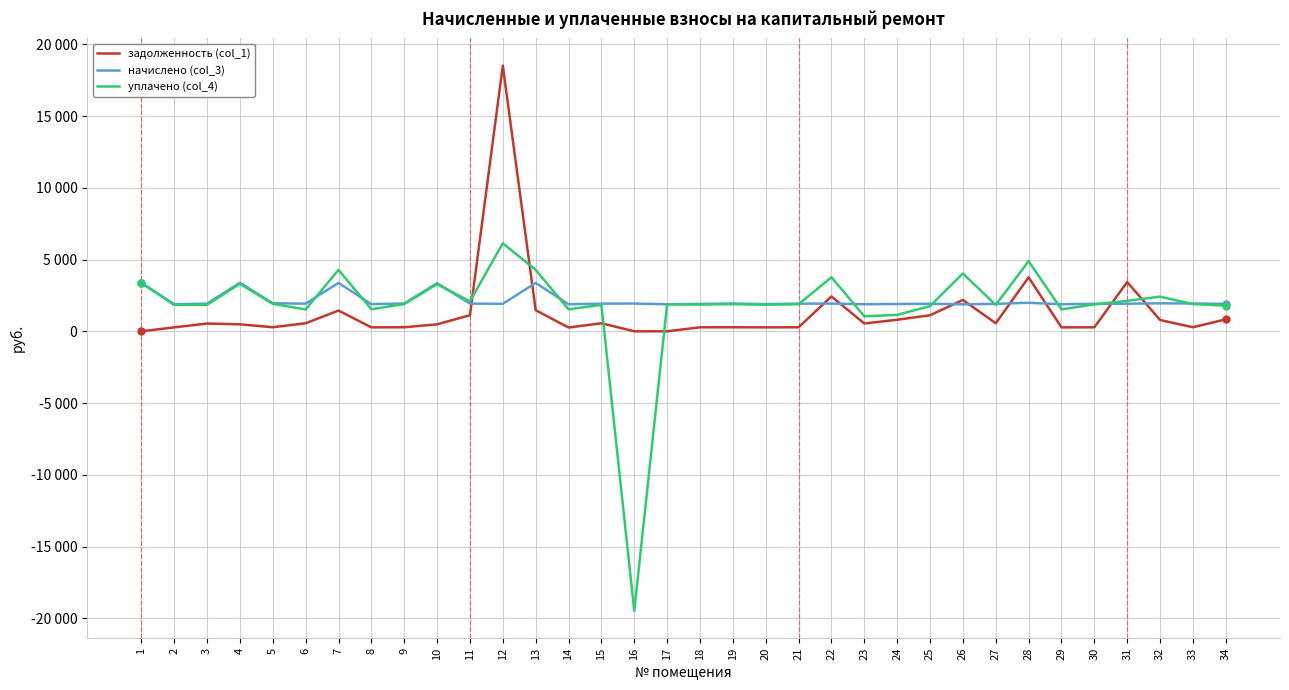

List the series in order of their overall mean, lowest first.

задолженность (col_1), уплачено (col_4), начислено (col_3)